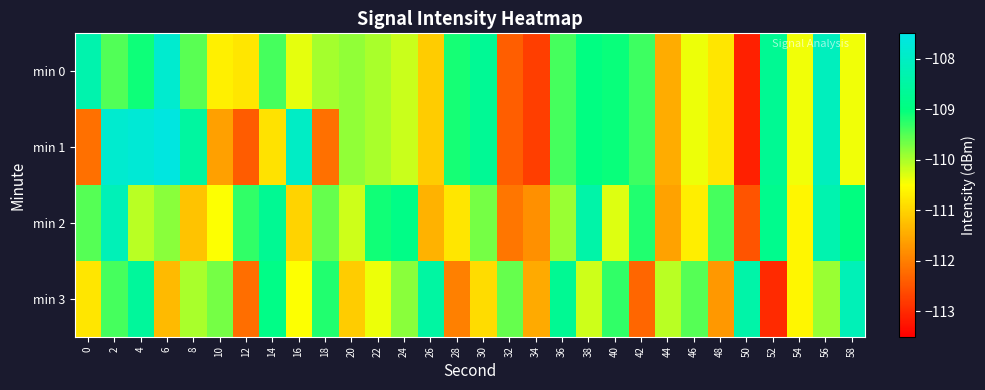

Reading left to right, list all the values displayed in this chart.

min 0: 0=-108.3	2=-109.5	4=-109.1	6=-107.8	8=-109.5	10=-110.7	12=-110.8	14=-109.4	16=-110.3	18=-110.0	20=-109.9	22=-110.0	24=-110.2	26=-111.1	28=-109.1	30=-108.7	32=-112.4	34=-112.8	36=-109.4	38=-109.0	40=-109.1	42=-109.4	44=-111.5	46=-110.4	48=-110.8	50=-113.1	52=-108.7	54=-110.4	56=-108.1	58=-110.4
min 1: 0=-112.2	2=-107.8	4=-107.7	6=-107.6	8=-108.5	10=-111.6	12=-112.4	14=-110.8	16=-108.0	18=-112.2	20=-109.9	22=-110.0	24=-110.2	26=-111.1	28=-109.1	30=-108.7	32=-112.4	34=-112.8	36=-109.4	38=-109.0	40=-109.1	42=-109.4	44=-111.5	46=-110.4	48=-110.8	50=-113.1	52=-108.7	54=-110.4	56=-108.1	58=-110.4
min 2: 0=-109.5	2=-108.2	4=-110.1	6=-109.8	8=-111.2	10=-110.5	12=-109.3	14=-108.7	16=-111.0	18=-109.6	20=-110.2	22=-109.1	24=-108.9	26=-111.4	28=-110.8	30=-109.7	32=-112.1	34=-111.8	36=-109.9	38=-108.4	40=-110.3	42=-109.2	44=-111.6	46=-110.7	48=-109.4	50=-112.5	52=-108.8	54=-110.6	56=-108.3	58=-109.0
min 3: 0=-110.8	2=-109.4	4=-108.6	6=-111.3	8=-110.0	10=-109.7	12=-112.2	14=-108.9	16=-110.5	18=-109.2	20=-111.1	22=-110.4	24=-109.8	26=-108.5	28=-112.0	30=-110.9	32=-109.6	34=-111.5	36=-108.7	38=-110.2	40=-109.3	42=-112.3	44=-110.1	46=-109.5	48=-111.7	50=-108.4	52=-113.0	54=-110.6	56=-109.9	58=-108.2